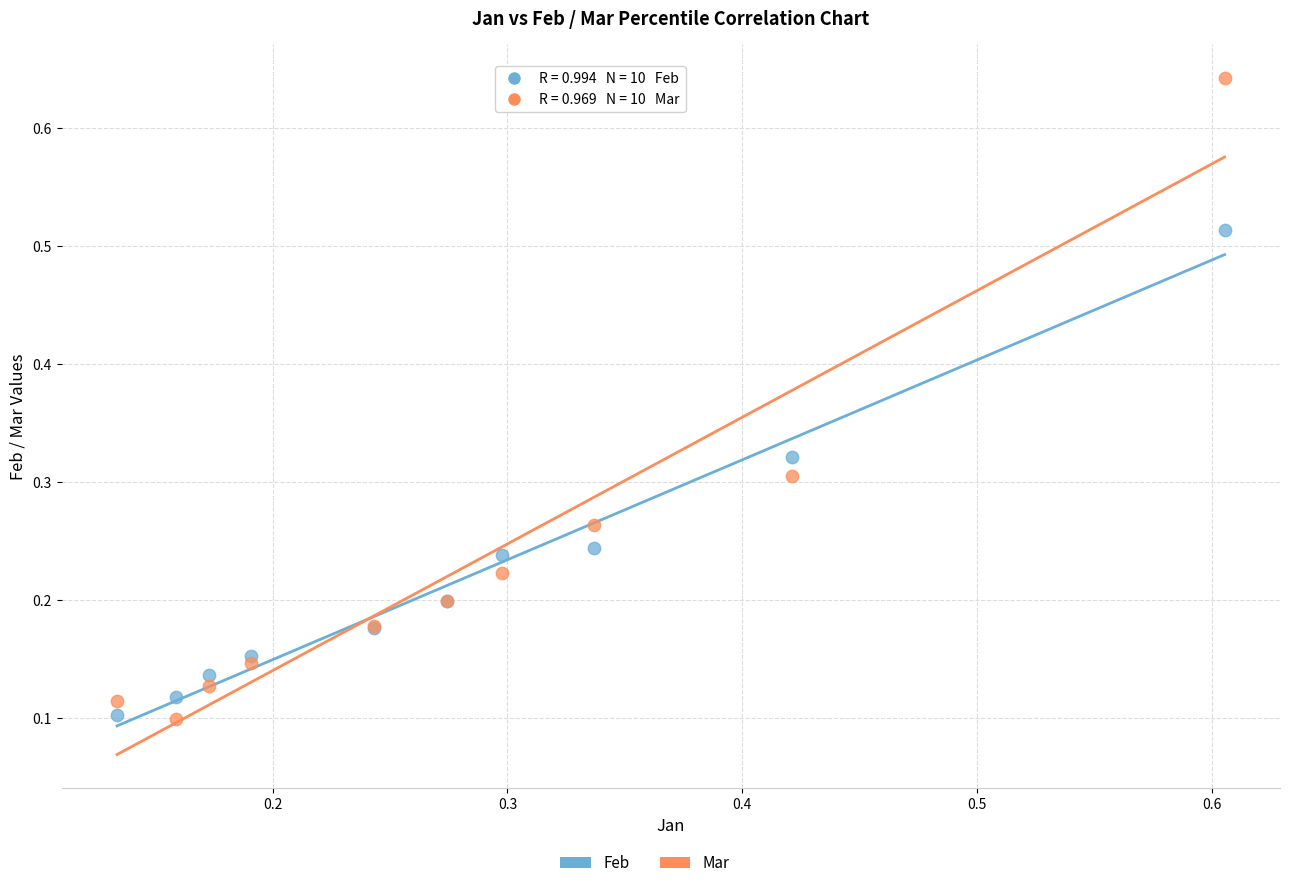

Which series has the widest spread of Y values?

Mar